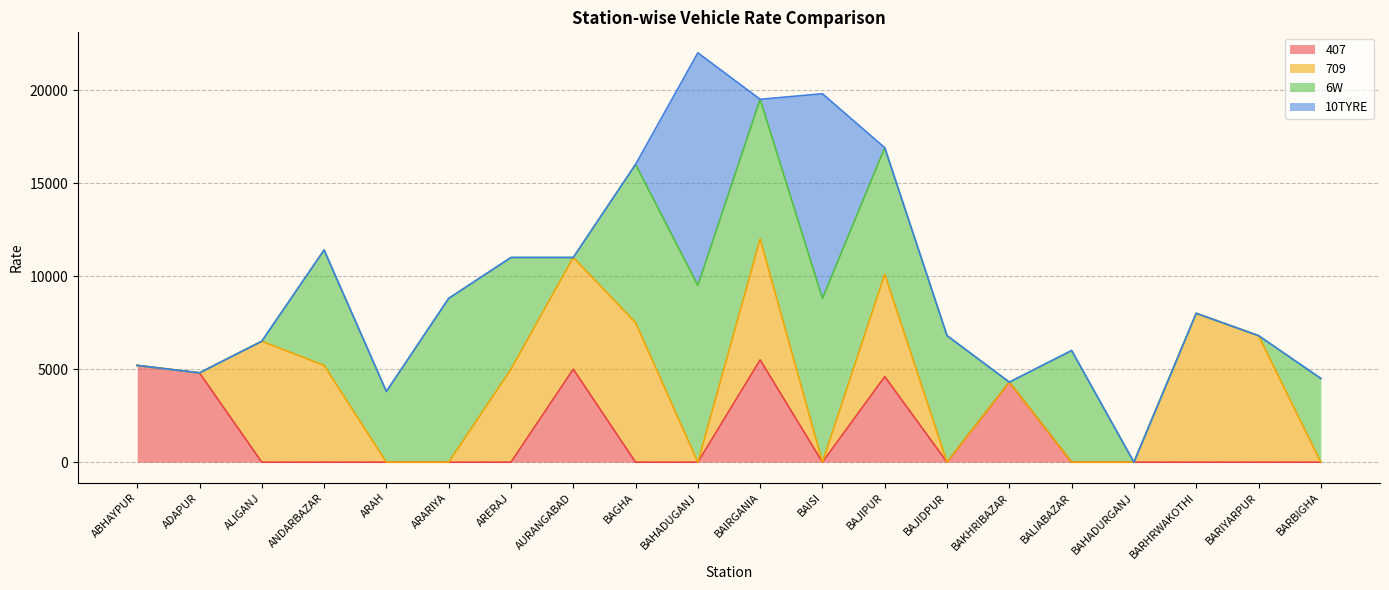

Rank the series by their maximum value, from lowest to highest.

407, 709, 6W, 10TYRE